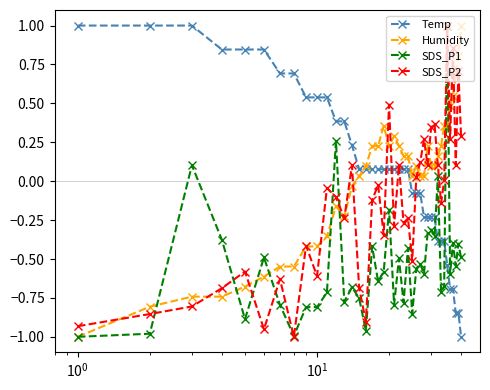

Which series ends up on top after the final intersection of SDS_P1 and Temp?

SDS_P1